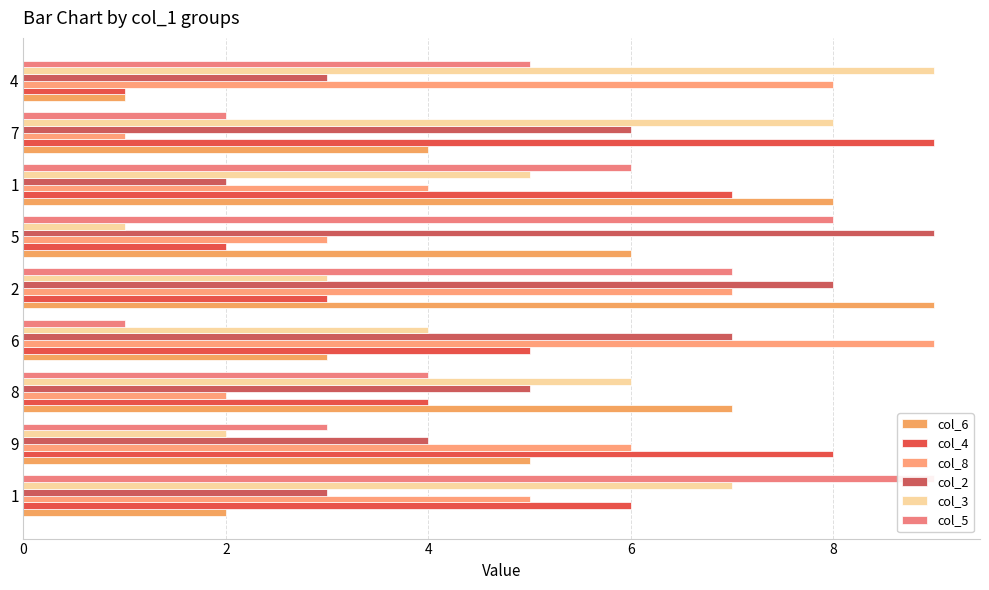

What is the value of the col_6 bar at the 1st from the left?

2